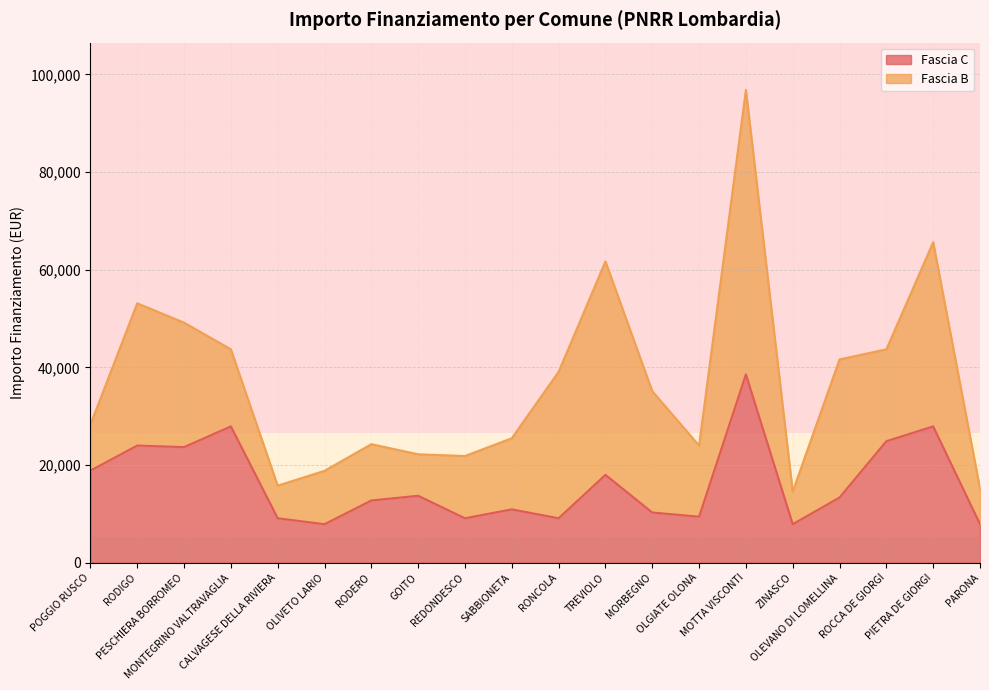

Which has a higher value, OLIVETO LARIO or RODIGO?

RODIGO